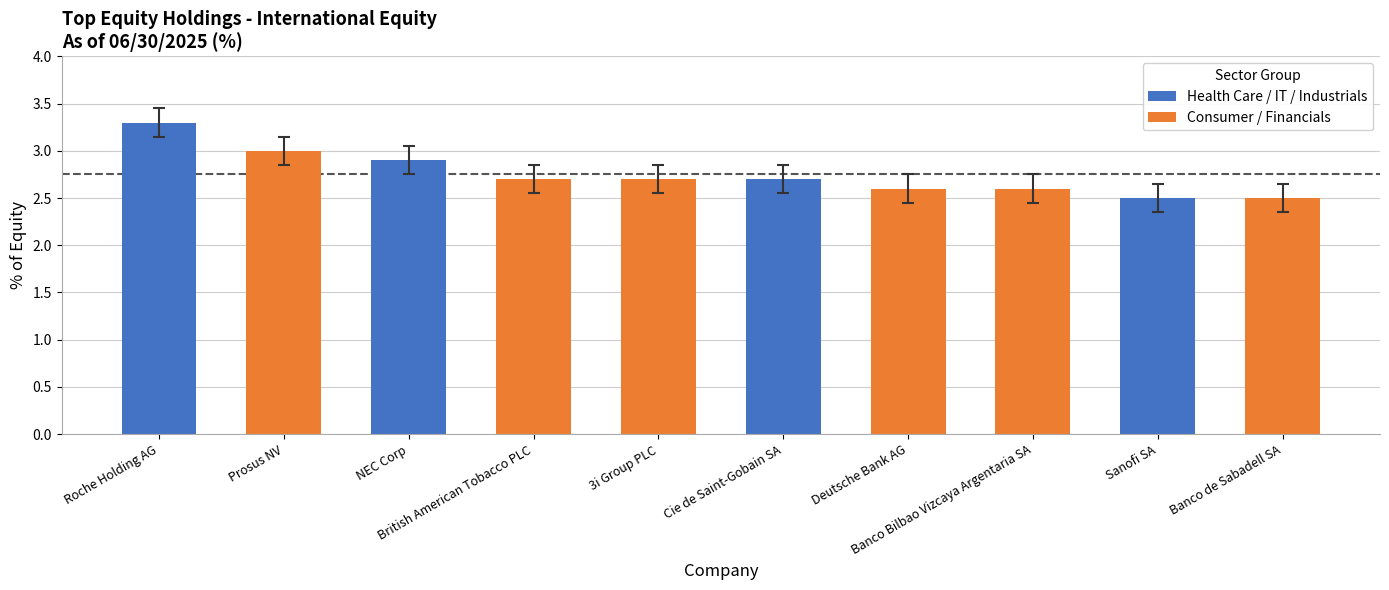

Reading right to left, extract all data points from this chart.

2.5	2.5	2.6	2.6	2.7	2.7	2.7	2.9	3.0	3.3